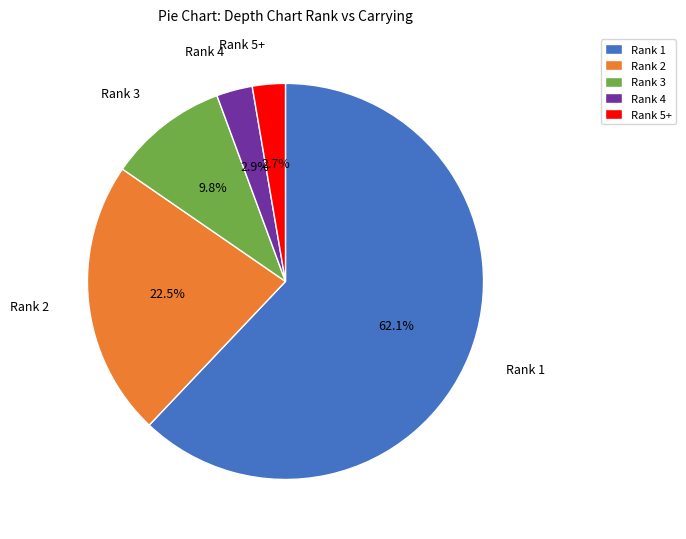

Does Rank 4 account for over 50% of the chart?

No